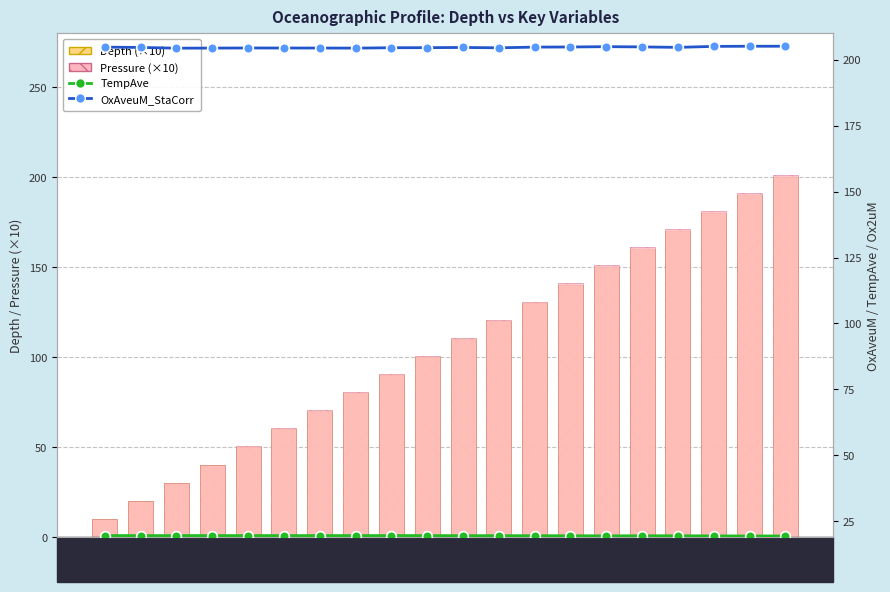

At how many categories does at least one series exceed 201?

20